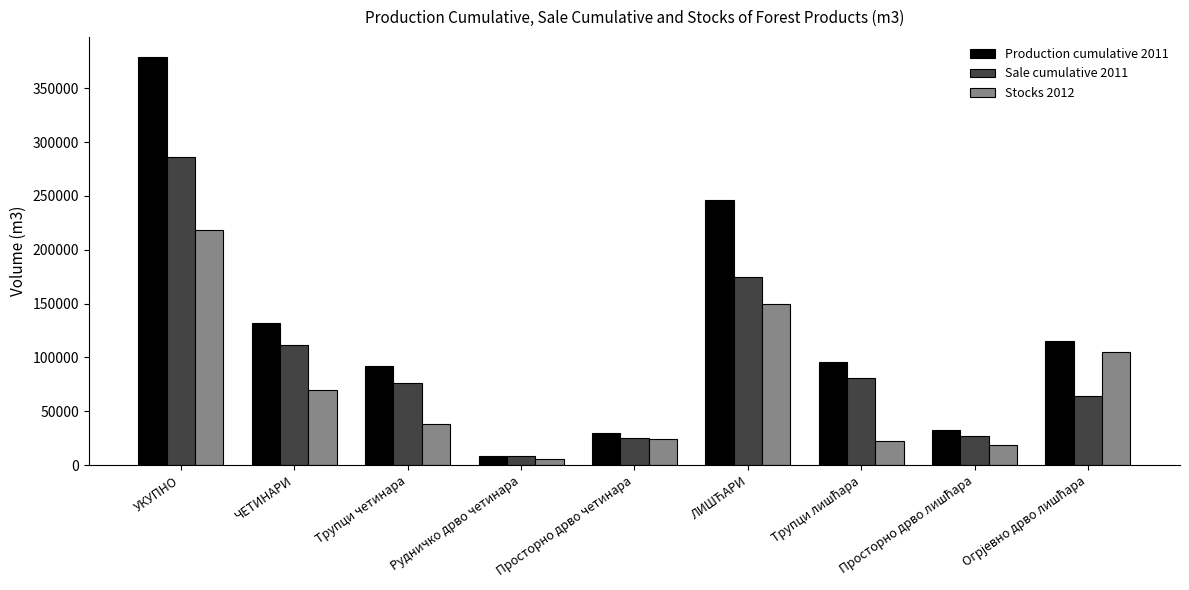

What is the minimum value for Production cumulative 2011?

8860